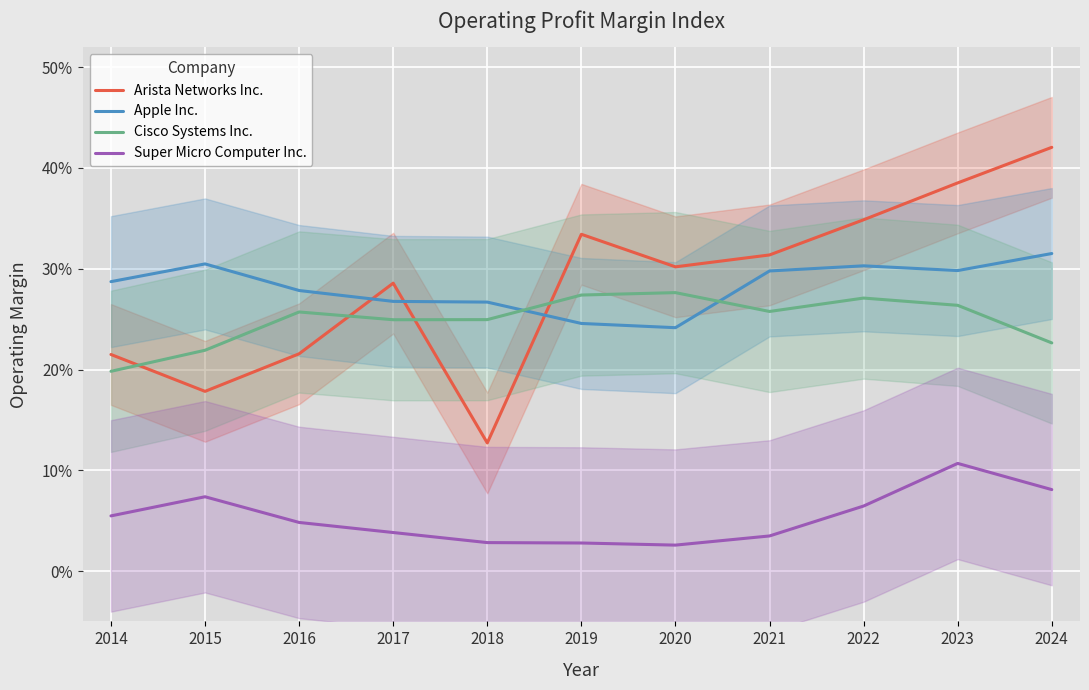

What is the value of the Arista Networks Inc. point at the 10th from the left?

0.4